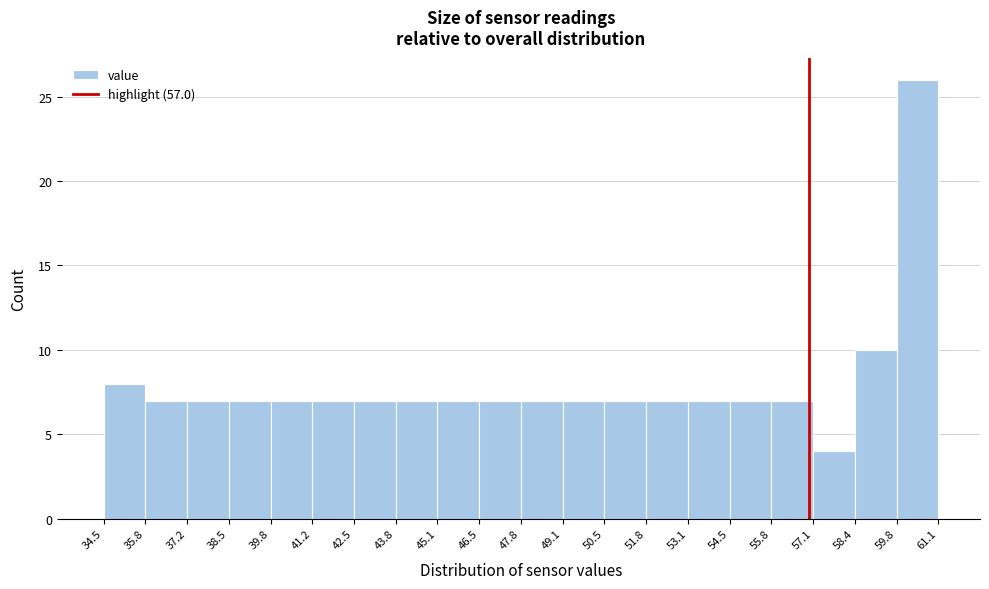

Which range on the x-axis has the tallest bar?

59.8 to 61.1